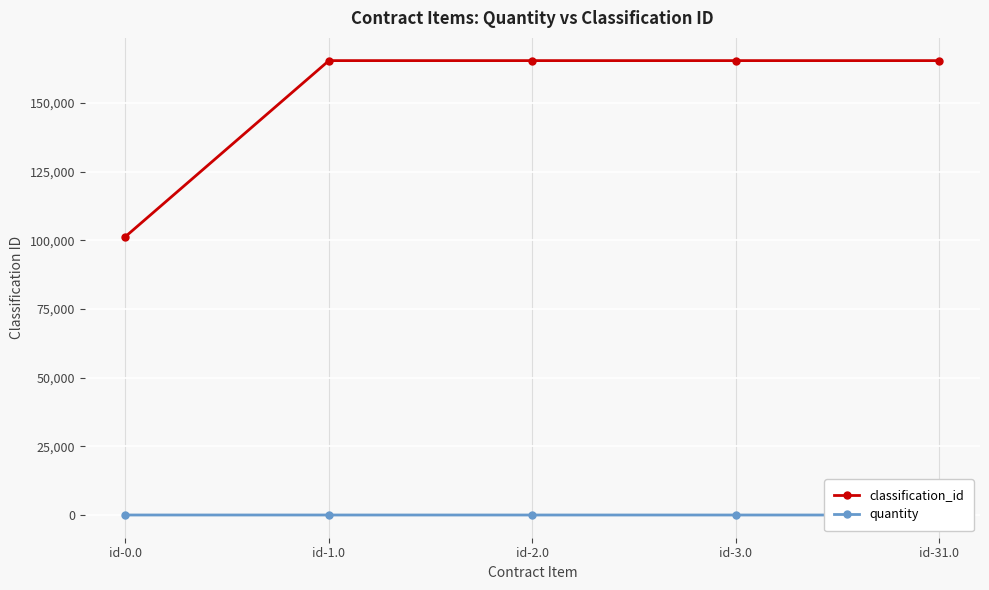

At which category is the sum across all series the highest?

id-1.0